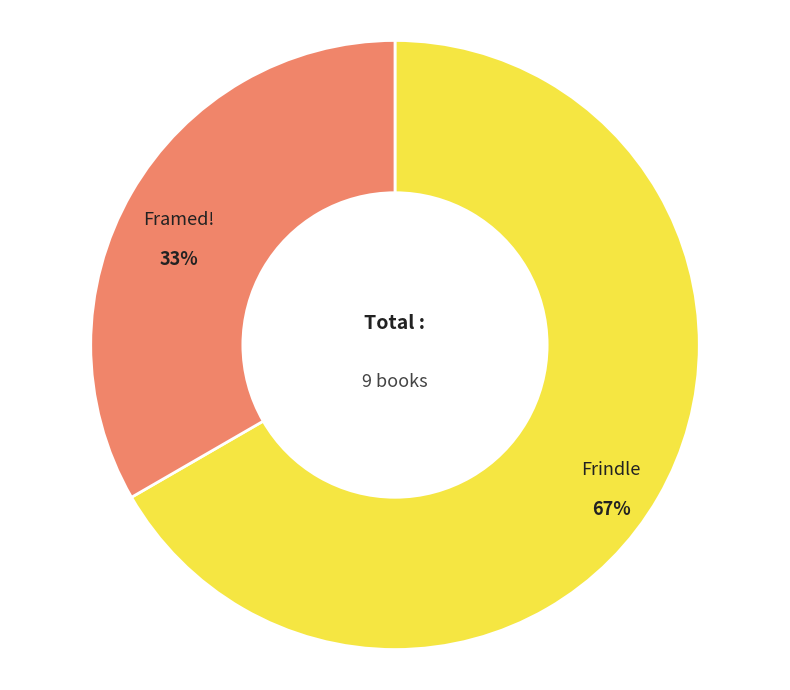

The Framed! slice represents 28% of the pie. True or false?

False